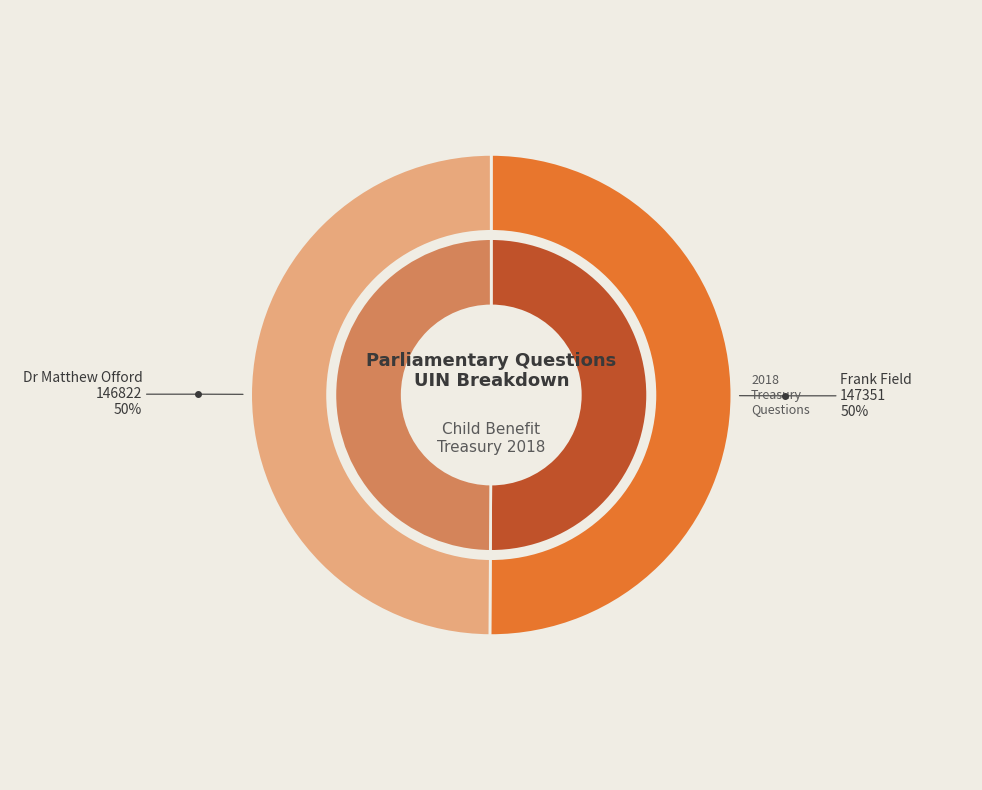

What is the smallest slice in the pie chart?

Dr Matthew Offord (Hendon) UIN 146822